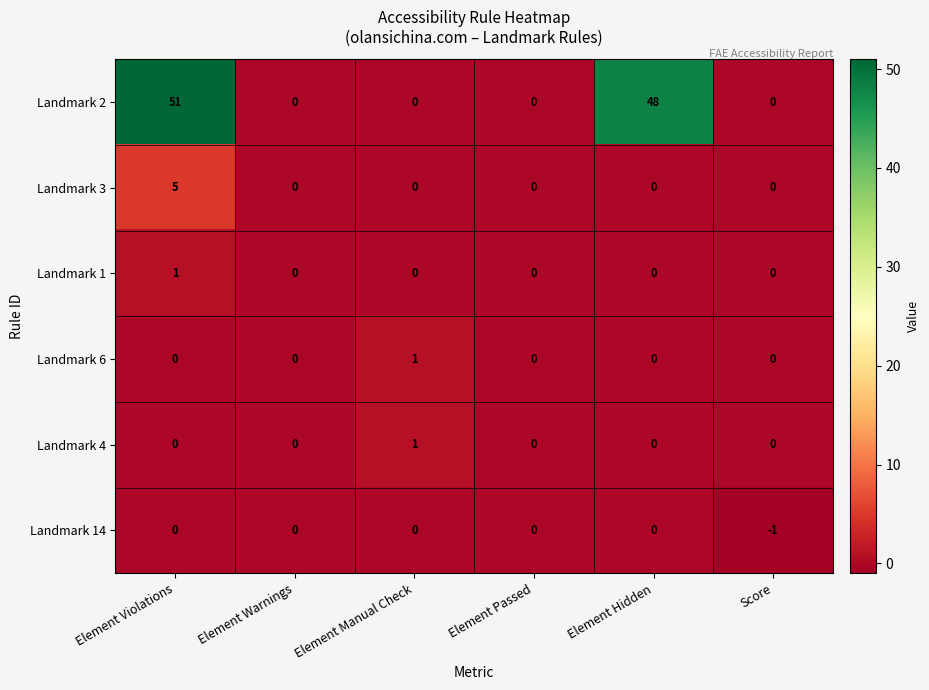

Is it true that Landmark 14 equals 0 at Element Warnings?

True